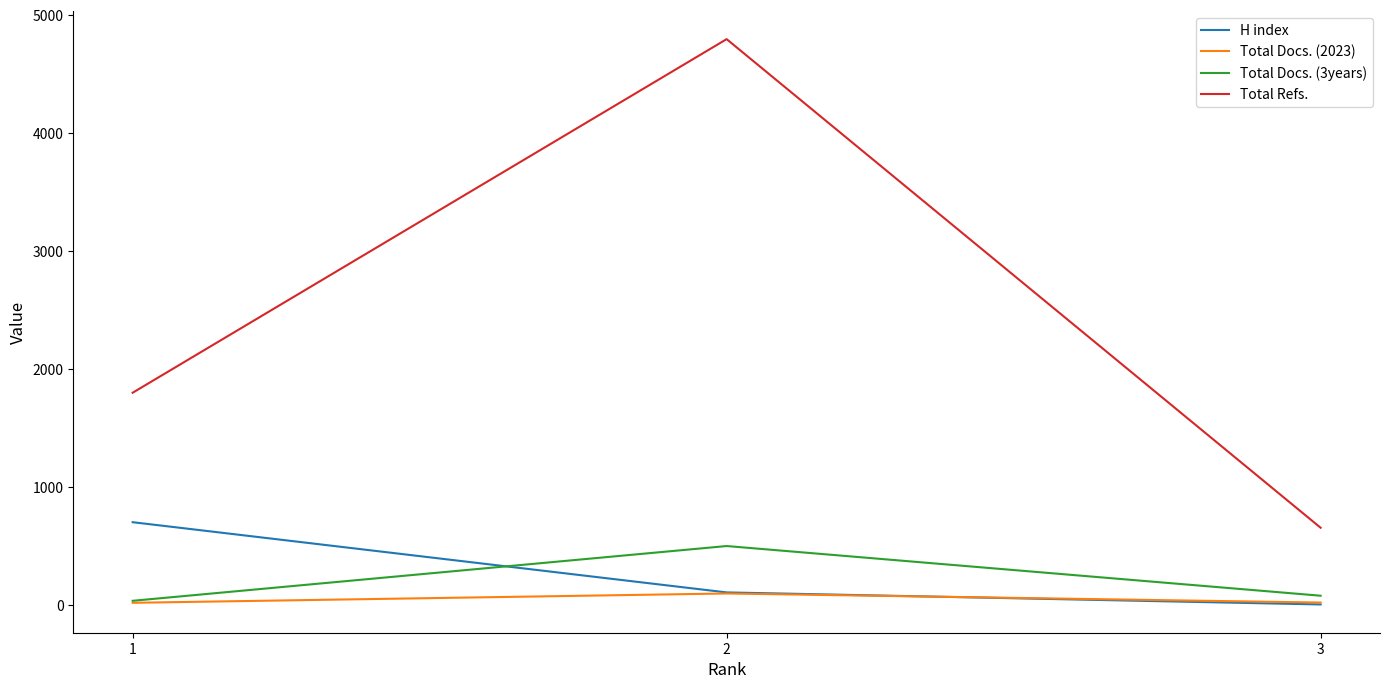

What is the minimum value for Total Refs.?

656